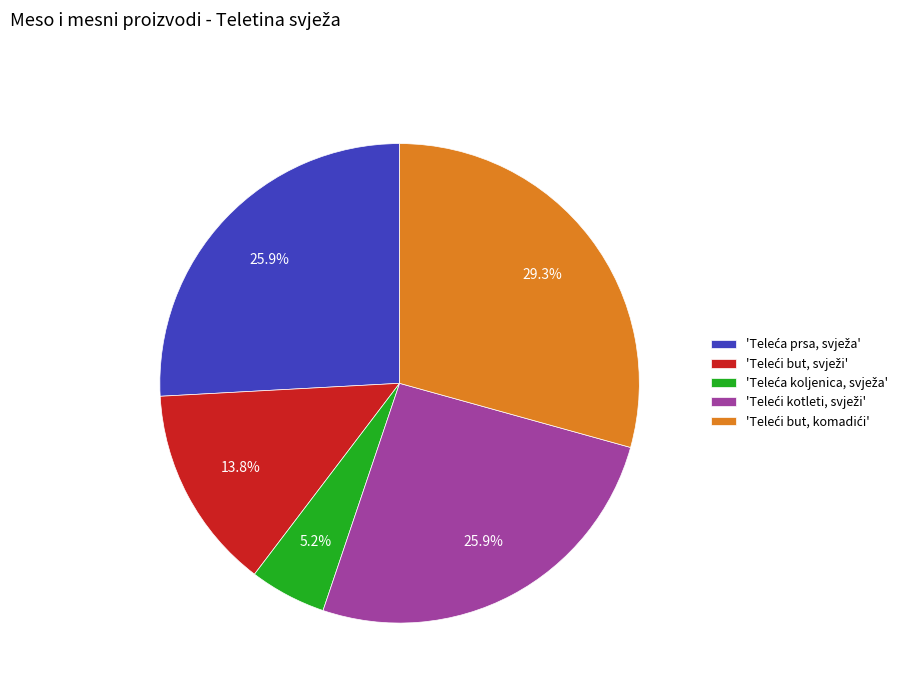

Does any single category account for the majority?

No